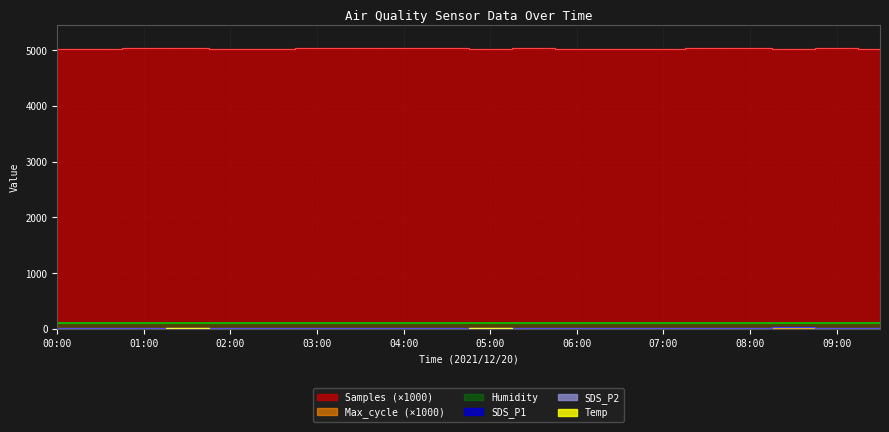

True or false: SDS_P2 and Max_cycle intersect in this chart.

False